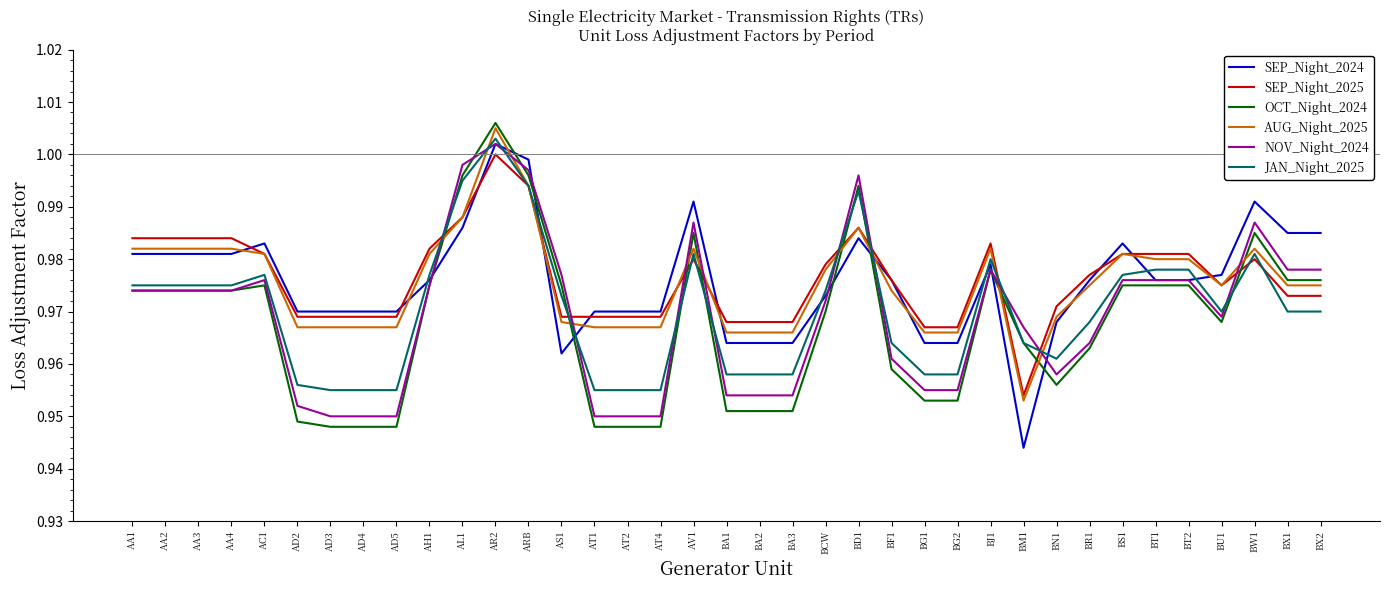

At which category does the chart reach its minimum across all series?

BM1